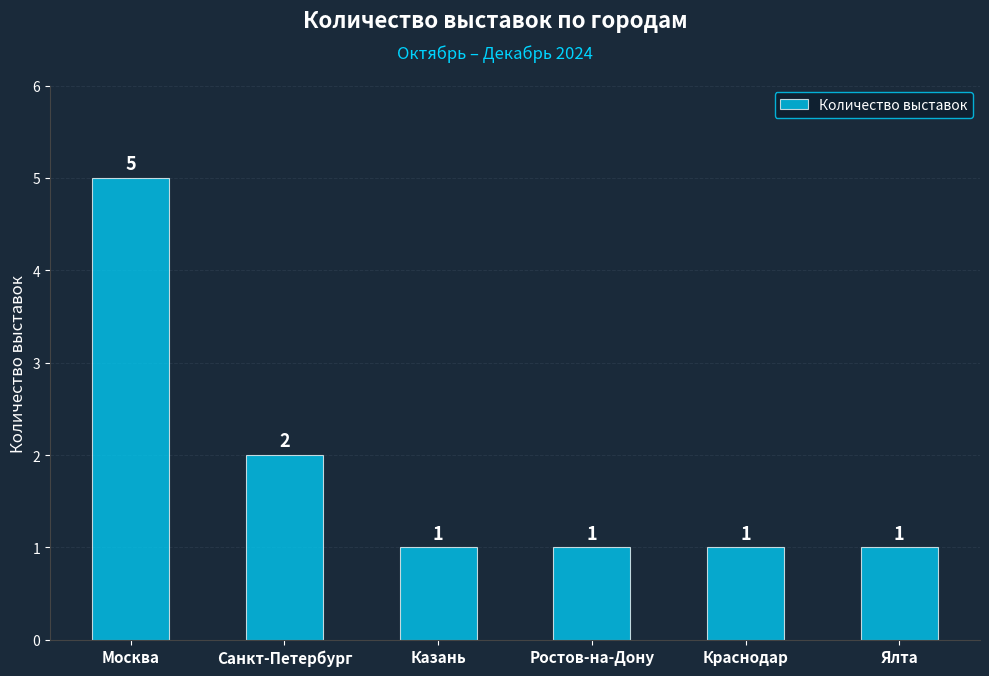

What is the difference between the maximum and minimum values?

4